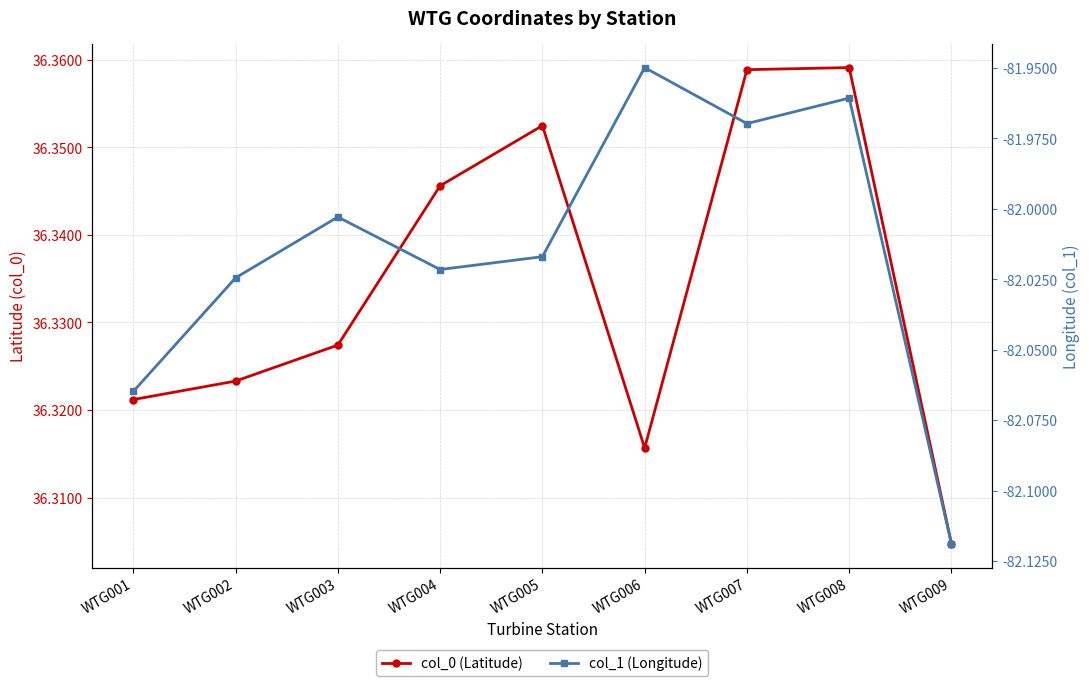

What is the value of the col_1 (Longitude) point at the 1st from the left?

-82.1